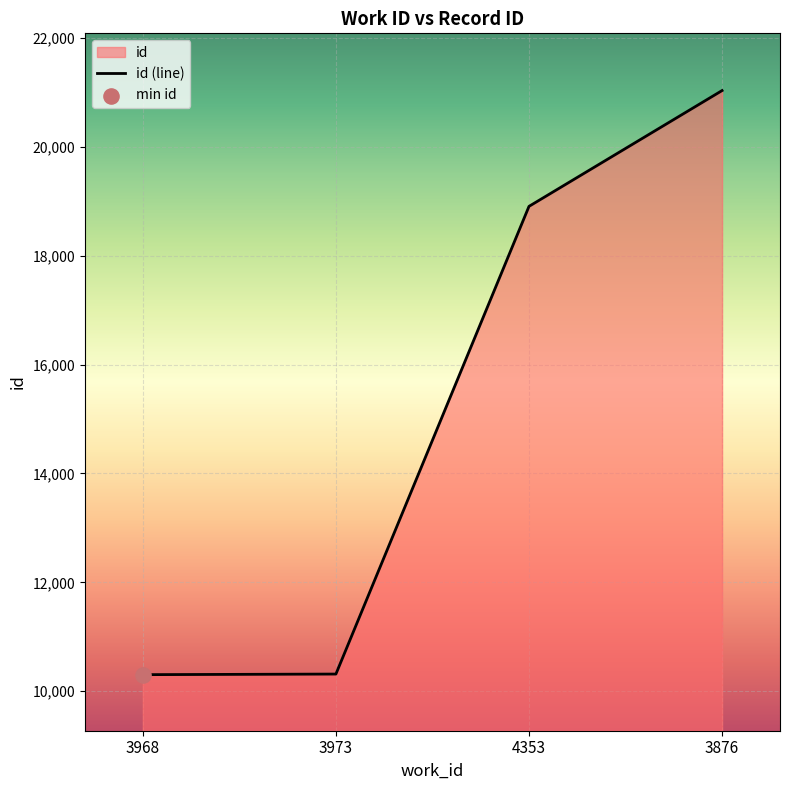

Approximately how many times larger is the value at 3876 compared to 3968?

2.0